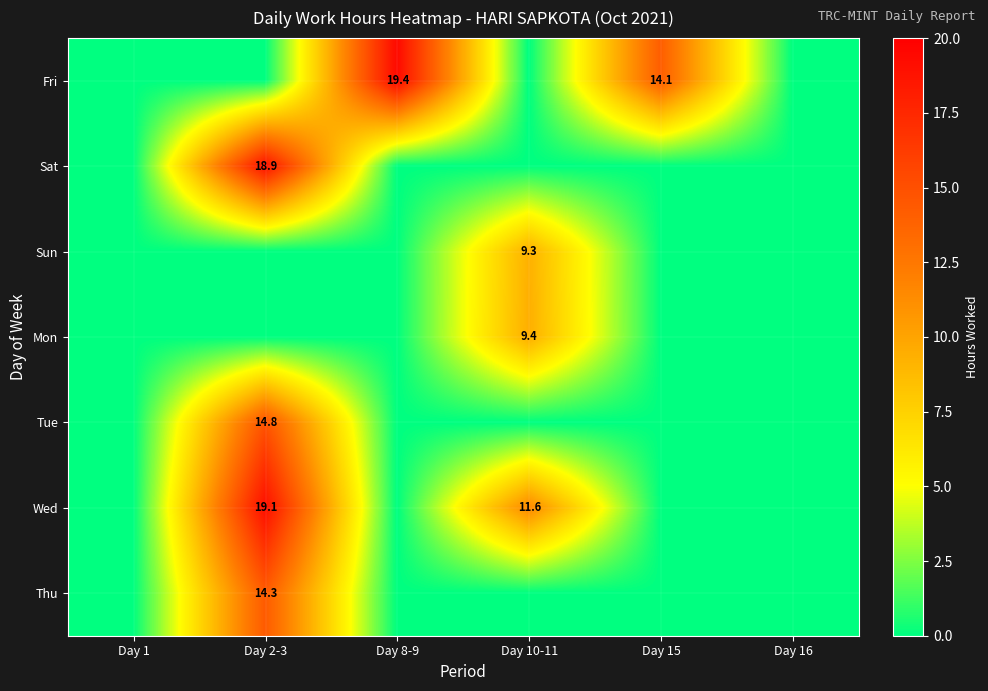

The value of Wed at Day 2-3 is 19.1. True or false?

True